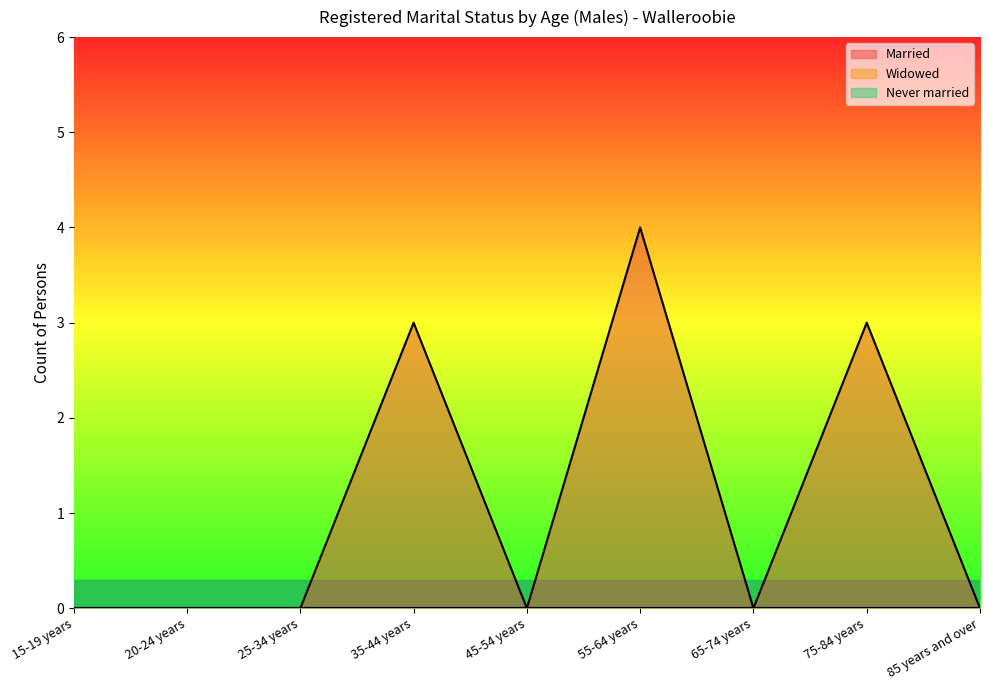

List the labels in order of Never married value, smallest first.

15-19 years, 20-24 years, 25-34 years, 35-44 years, 45-54 years, 55-64 years, 65-74 years, 75-84 years, 85 years and over